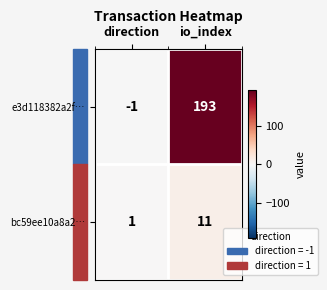

Which series changed the most between direction and io_index?

e3d118382a2f…